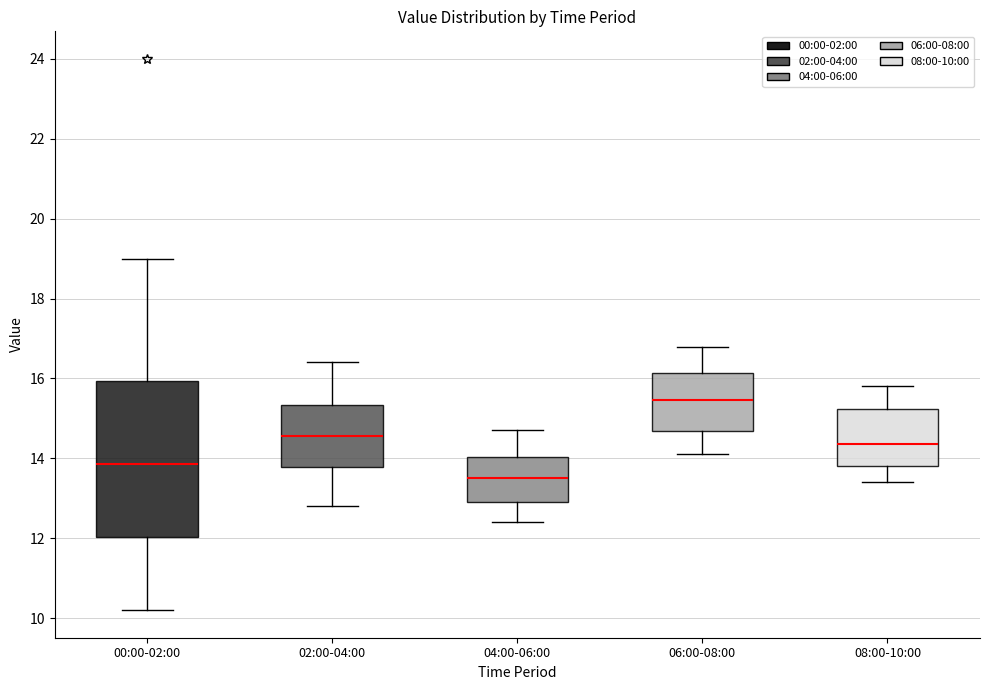

Reading left to right, read every box against the y-axis: the position of its median line, the range the box covers, and the ends of its whiskers. The values are not printed on the chart, so give them approximately, as read against the axis.

00:00-02:00: median 13.8, box 12.0 to 16.0, whiskers 10.2 to 19.0
02:00-04:00: median 14.6, box 13.8 to 15.4, whiskers 12.8 to 16.4
04:00-06:00: median 13.6, box 13.0 to 14.0, whiskers 12.4 to 14.8
06:00-08:00: median 15.4, box 14.6 to 16.2, whiskers 14.2 to 16.8
08:00-10:00: median 14.4, box 13.8 to 15.2, whiskers 13.4 to 15.8